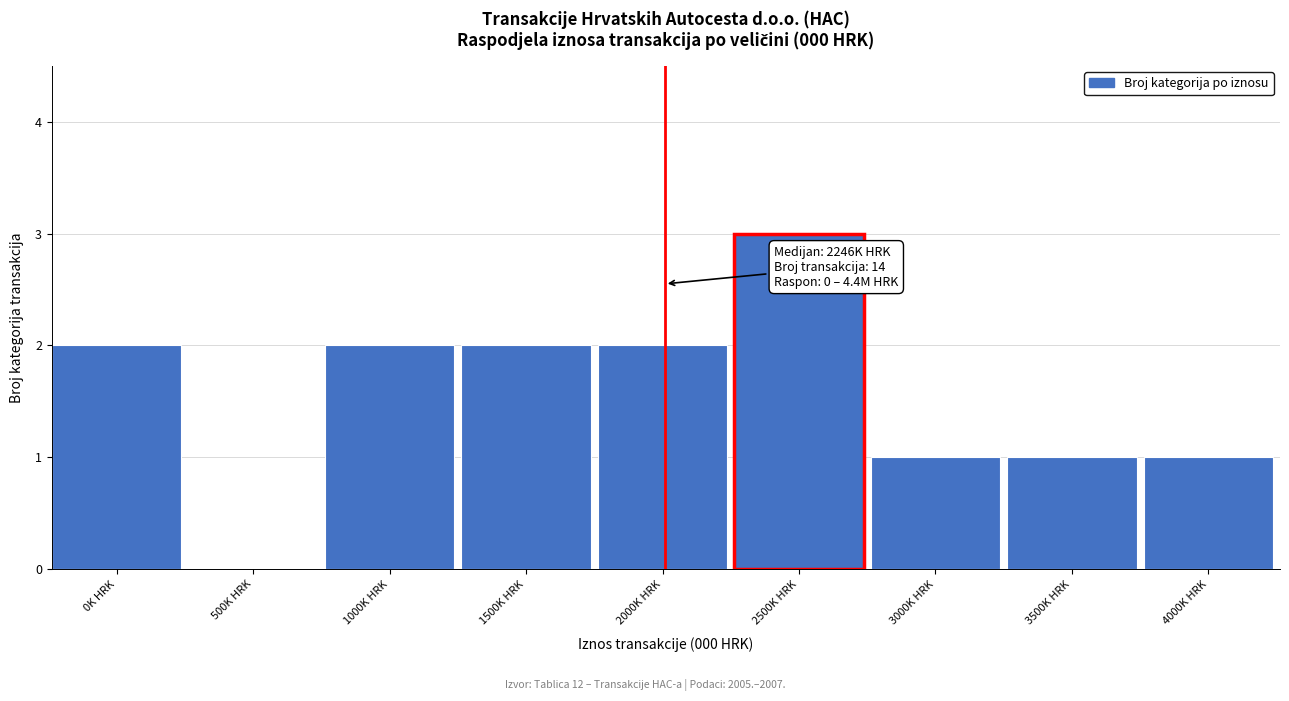

Reading right to left, list all the values displayed in this chart.

4000K HRK=1	3500K HRK=1	3000K HRK=1	2500K HRK=3	2000K HRK=2	1500K HRK=2	1000K HRK=2	500K HRK=0	0K HRK=2